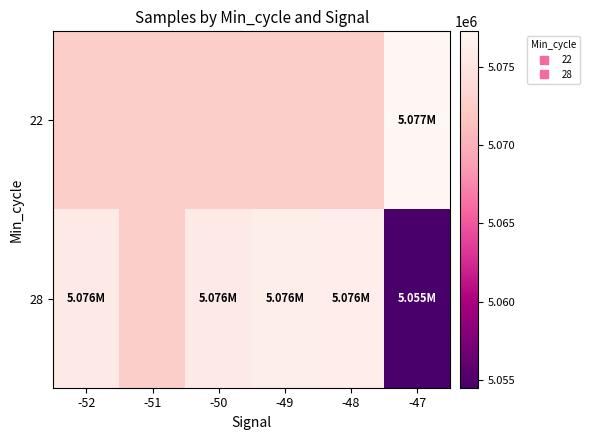

Reading left to right, what are all the values shown in this chart?

22: -52=5072540.2	-51=5072540.2	-50=5072540.2	-49=5072540.2	-48=5072540.2	-47=5077260.0
28: -52=5075539.0	-51=5072540.2	-50=5075667.0	-49=5076160.0	-48=5076094.0	-47=5054521.0